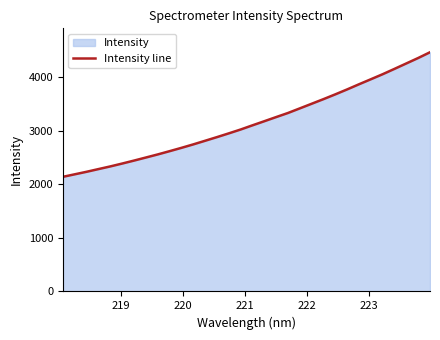

What is the minimum value shown in the chart?

2137.1